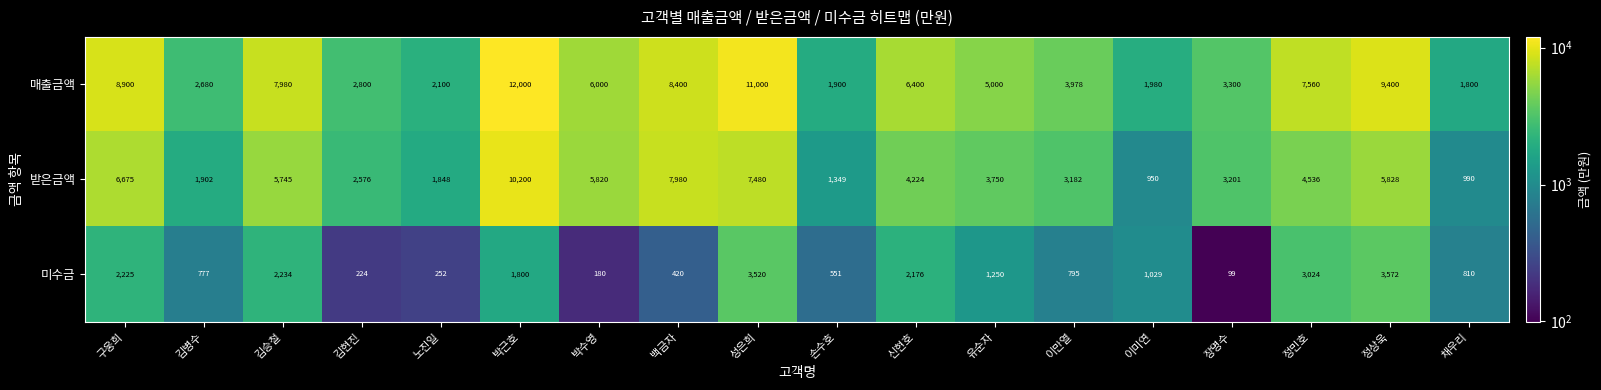

Where is 미수금 nearest to the value 1835?

박근호